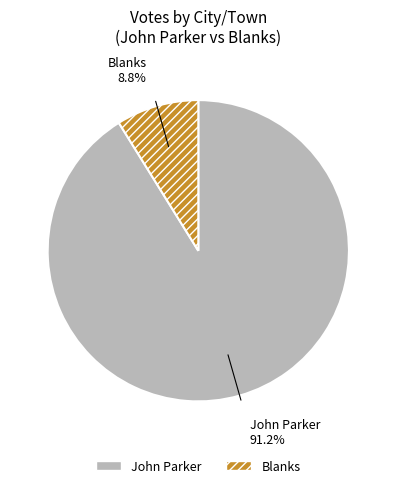

Does any single category account for the majority?

Yes